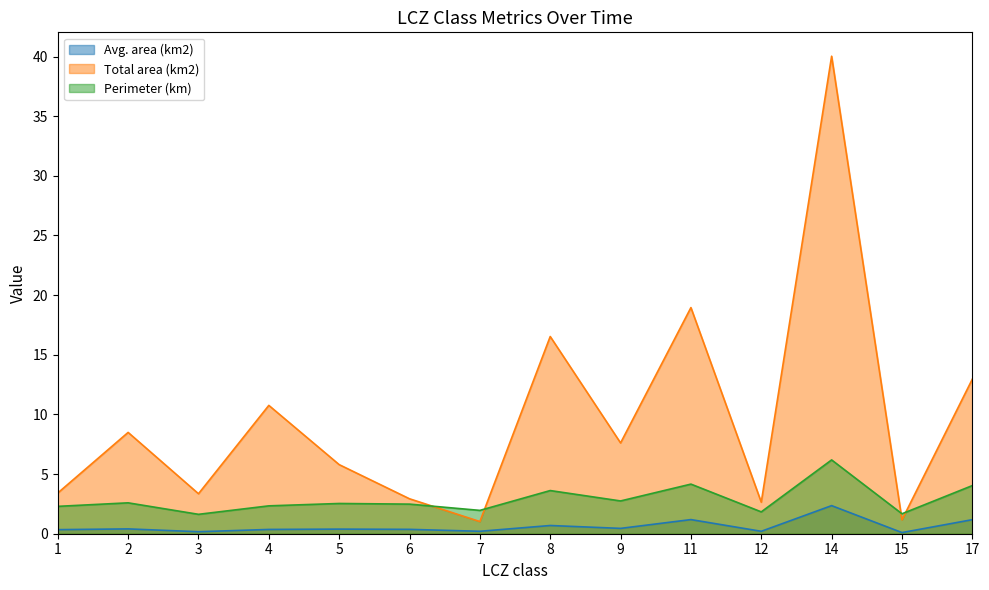

What is the difference between the highest and lowest values at 14?

37.7